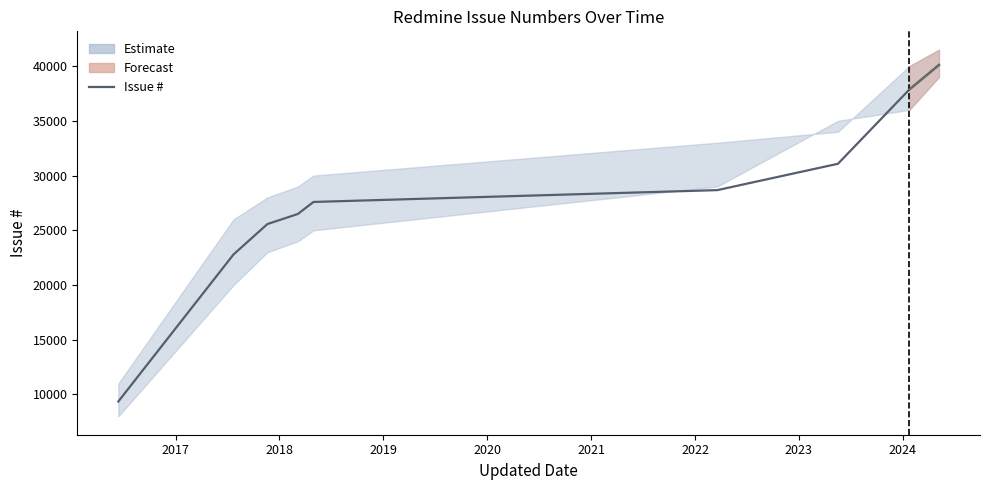

What is the greatest value displayed?

40103